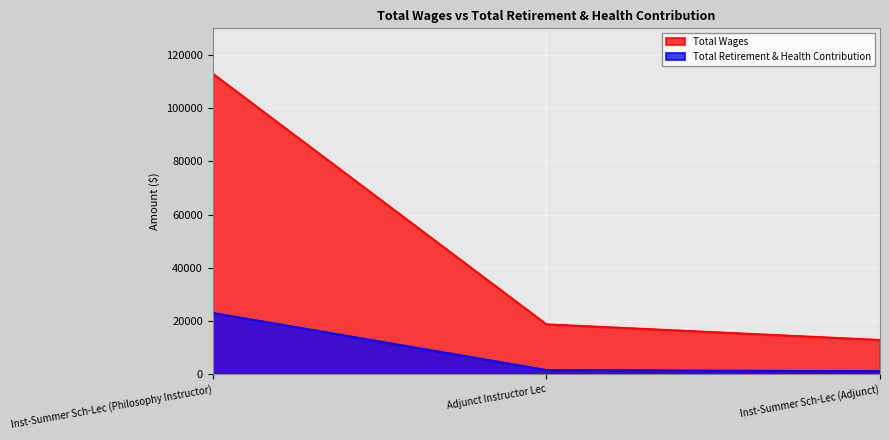

At which category is the sum across all series the highest?

Inst-Summer Sch-Lec (Philosophy Instructor)